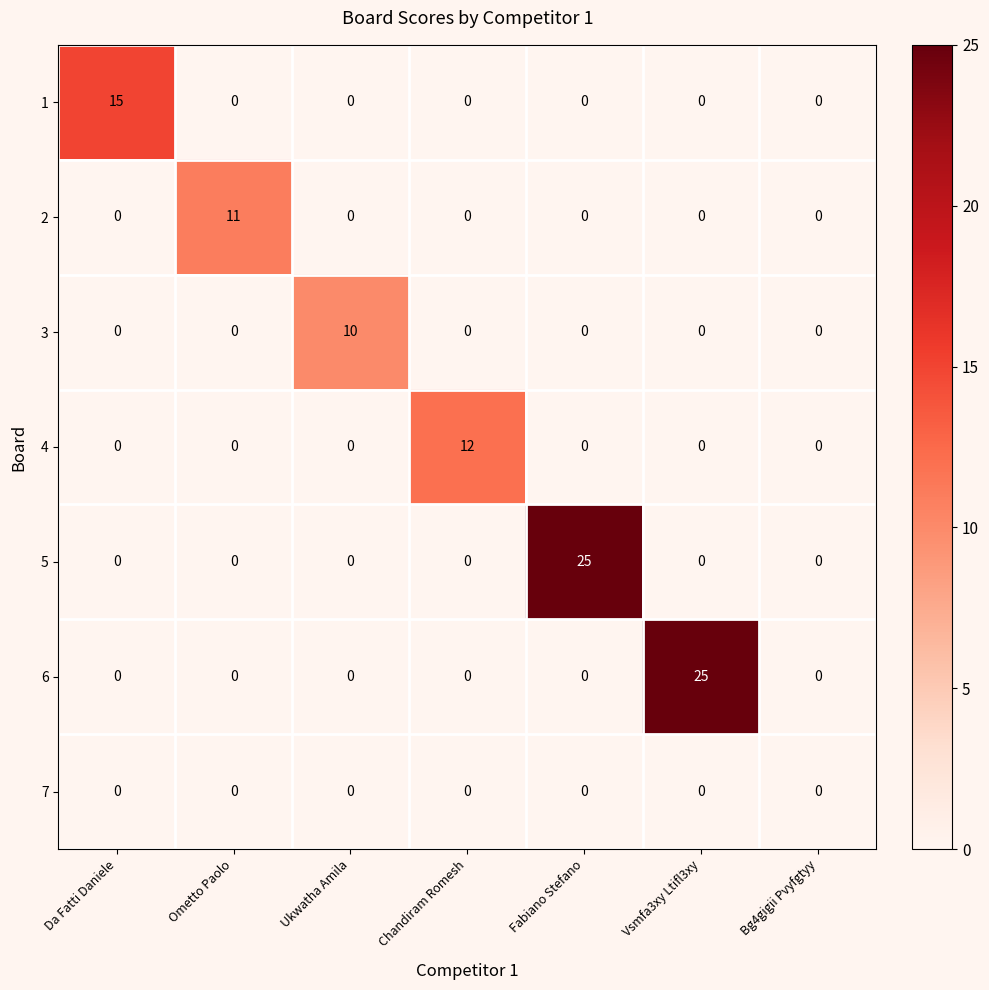

Which category has the highest value in the 5 series?

Fabiano Stefano